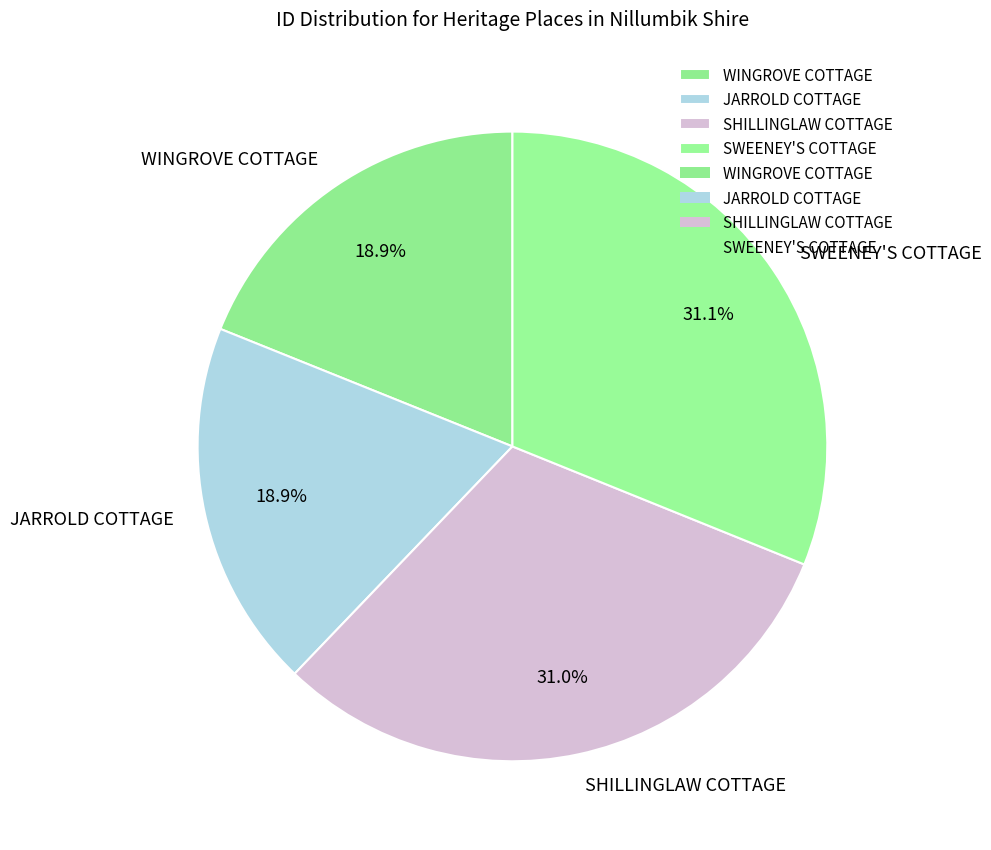

Approximately how many times larger is the value at SHILLINGLAW COTTAGE compared to SWEENEY'S COTTAGE?

1.0